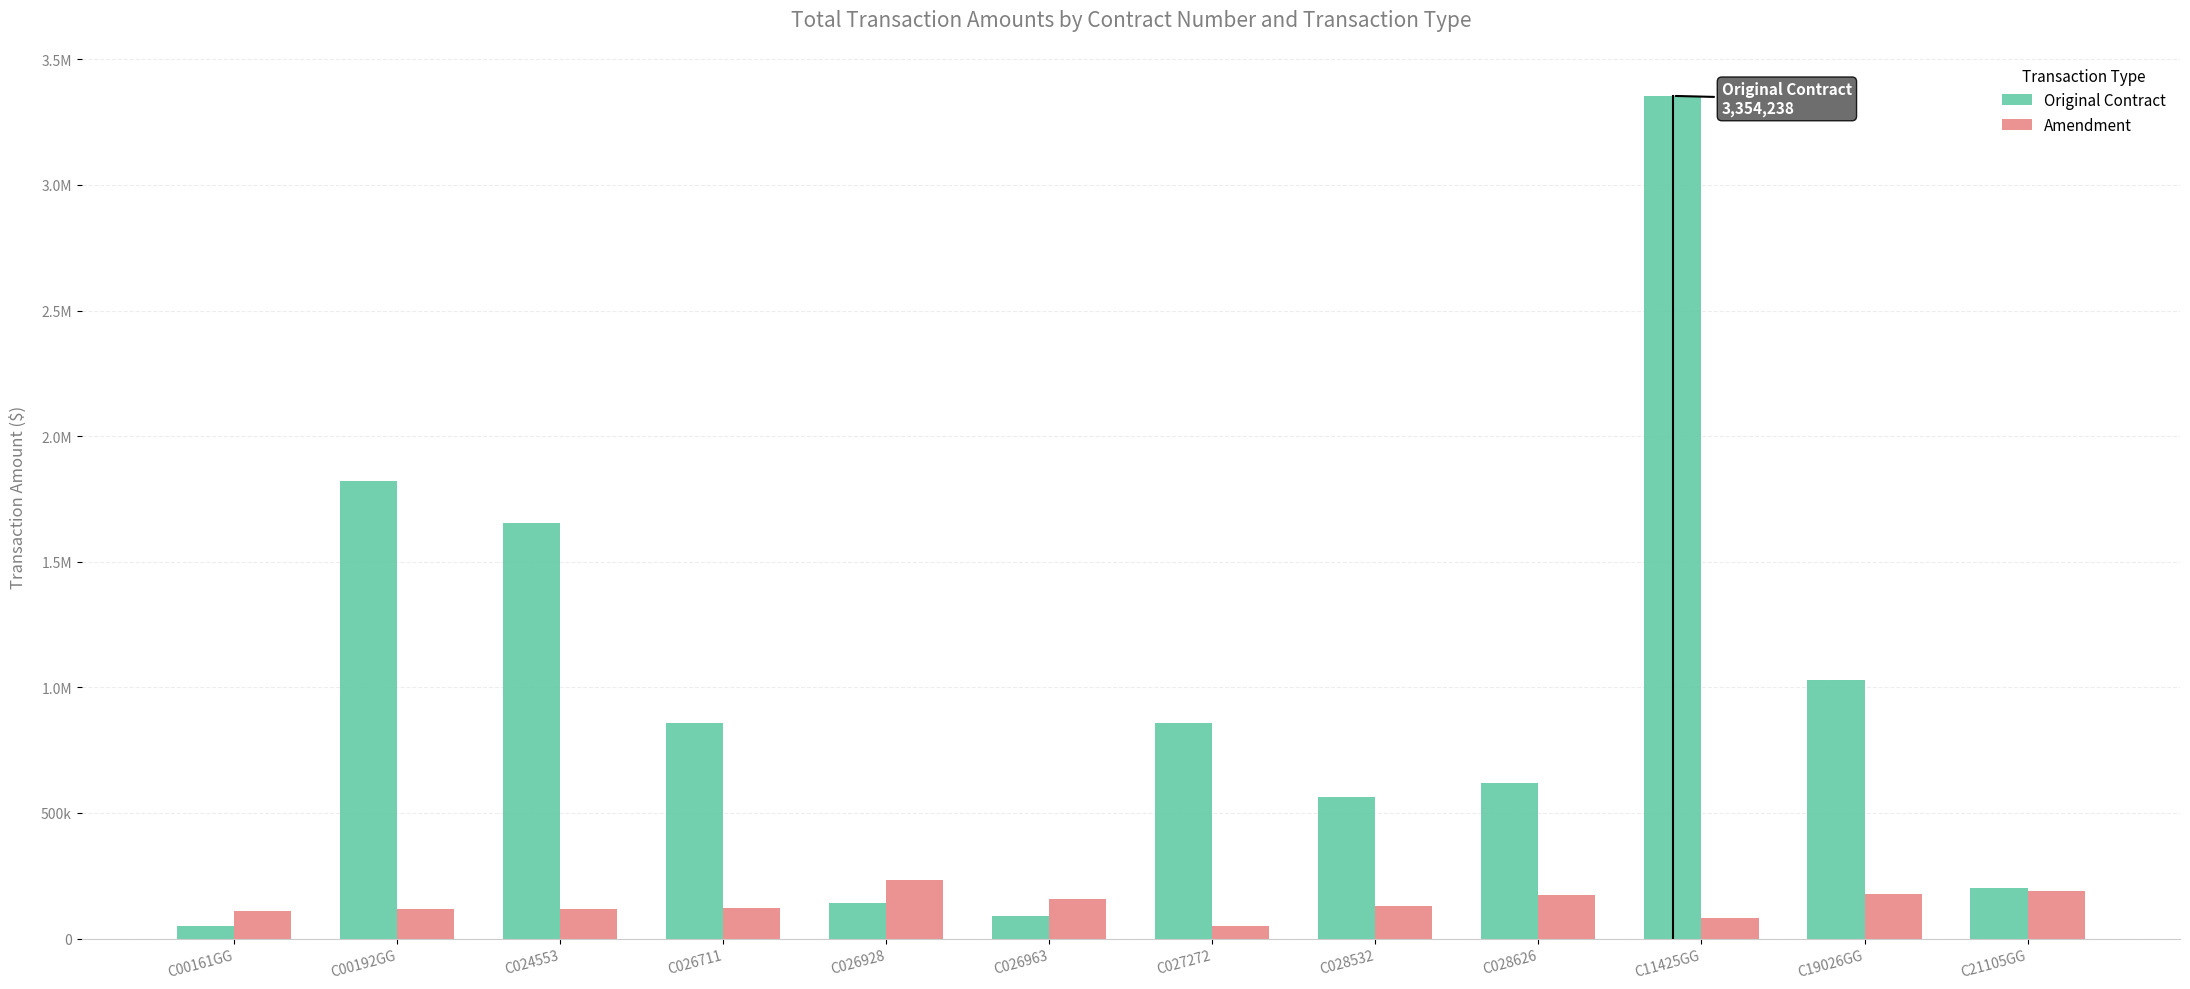

Is it true that Amendment equals 117864 at C024553?

True